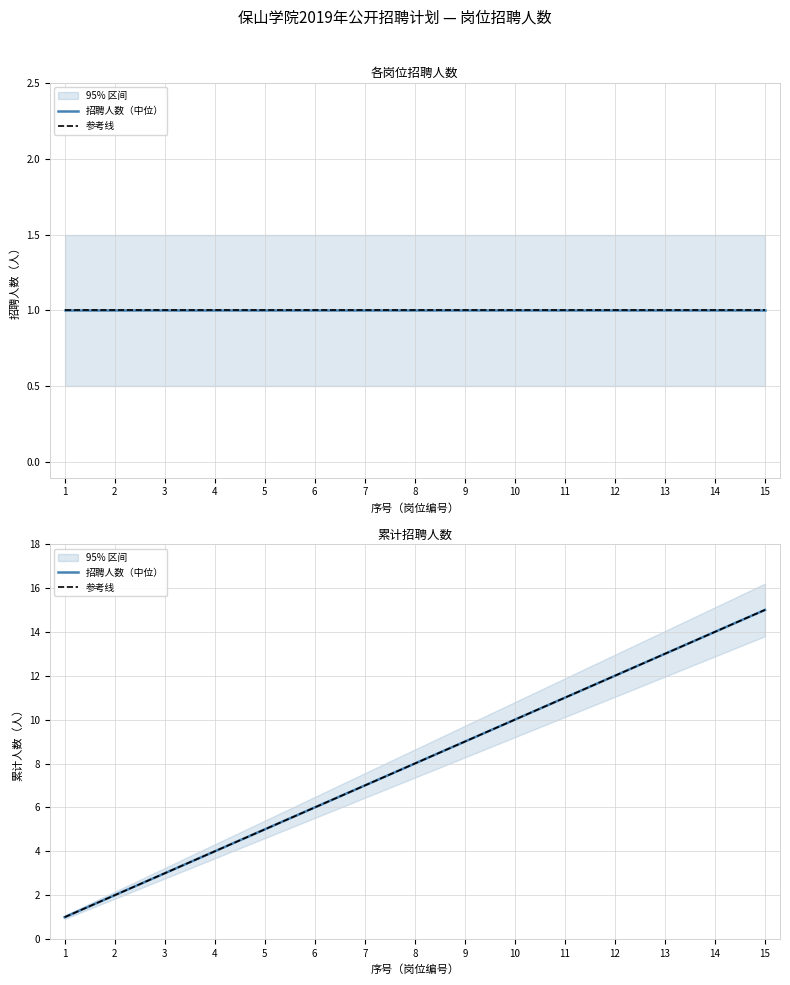

Which series changed the most between 4 and 8?

招聘人数（中位）